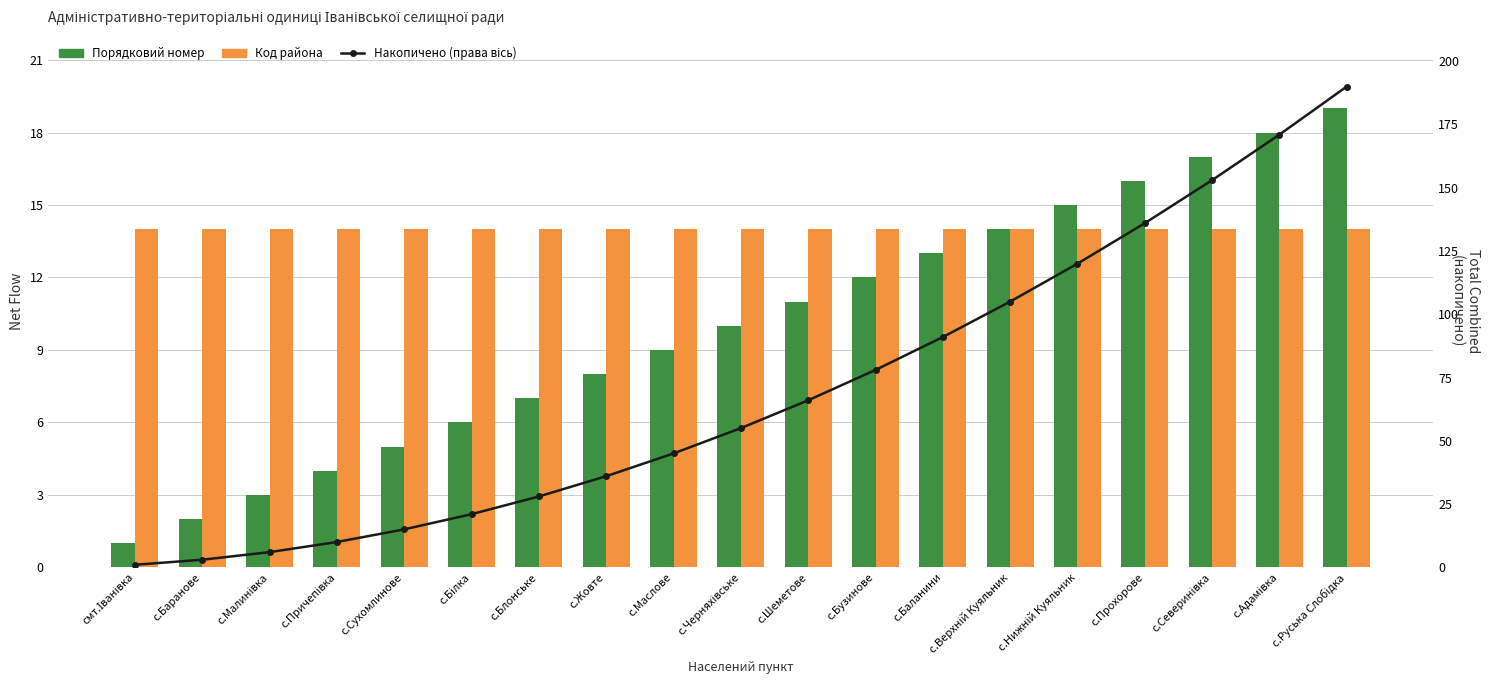

Rank the categories by Код района value from lowest to highest.

смт.Іванівка, с.Баранове, с.Малинівка, с.Причепівка, с.Сухомлинове, с.Білка, с.Блонське, с.Жовте, с.Маслове, с.Черняхівське, с.Шеметове, с.Бузинове, с.Баланини, с.Верхній Куяльник, с.Нижній Куяльник, с.Прохорове, с.Северинівка, с.Адамівка, с.Руська Слобідка